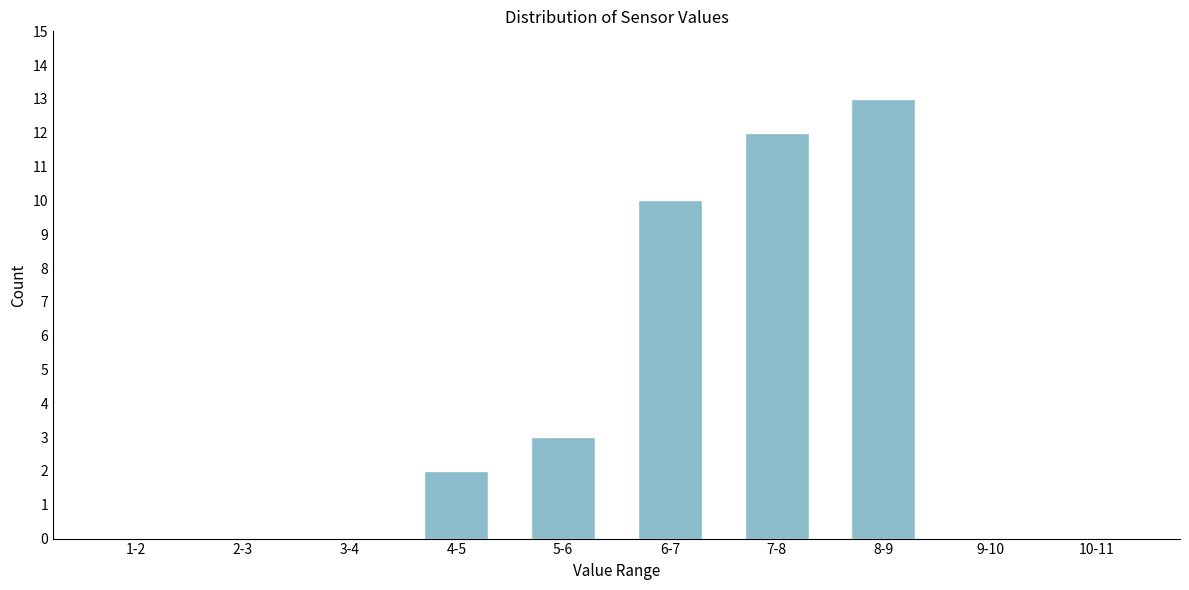

Reading left to right, extract all data points from this chart.

1-2=0	2-3=0	3-4=0	4-5=2	5-6=3	6-7=10	7-8=12	8-9=13	9-10=0	10-11=0